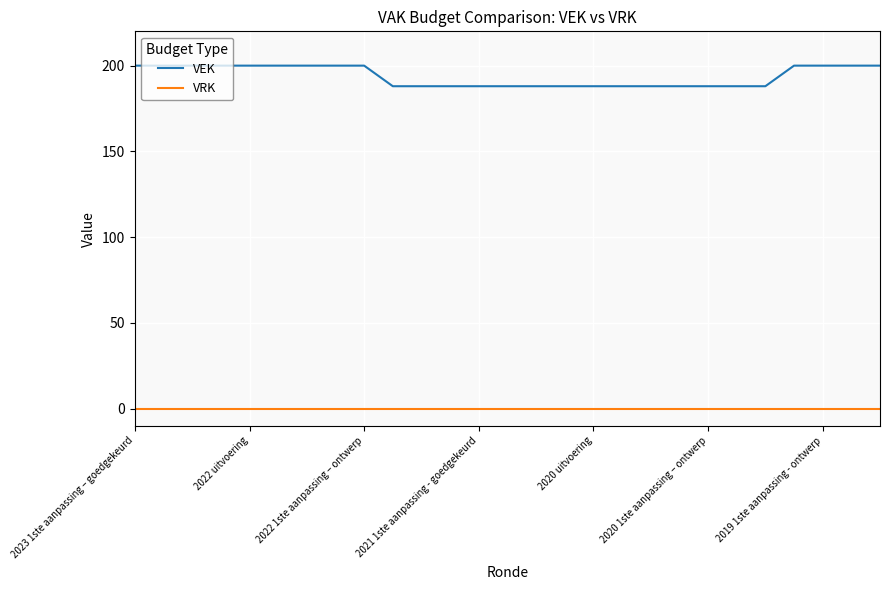

True or false: VEK and VRK intersect in this chart.

False